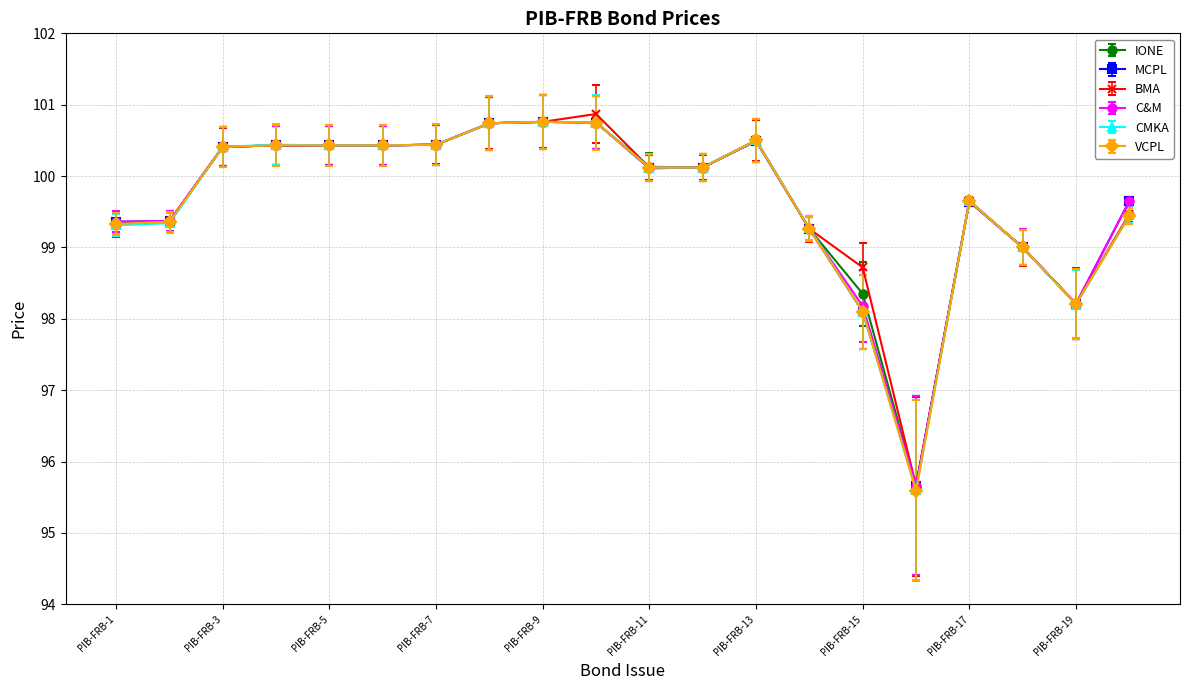

What is the minimum value for MCPL?

95.7